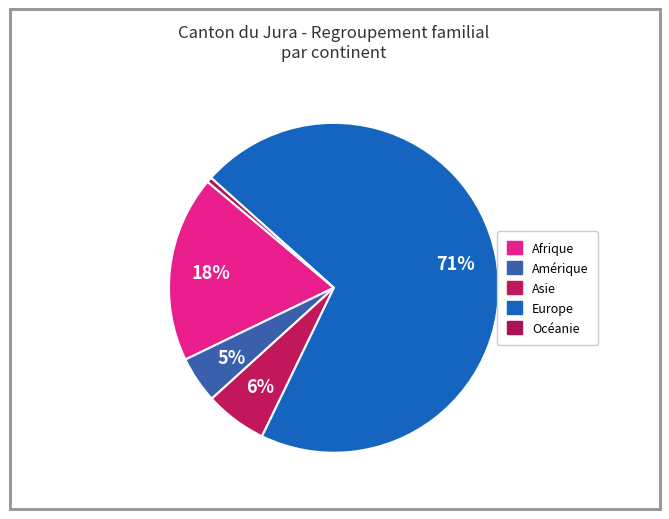

Which slice represents more than half of the pie?

Europe